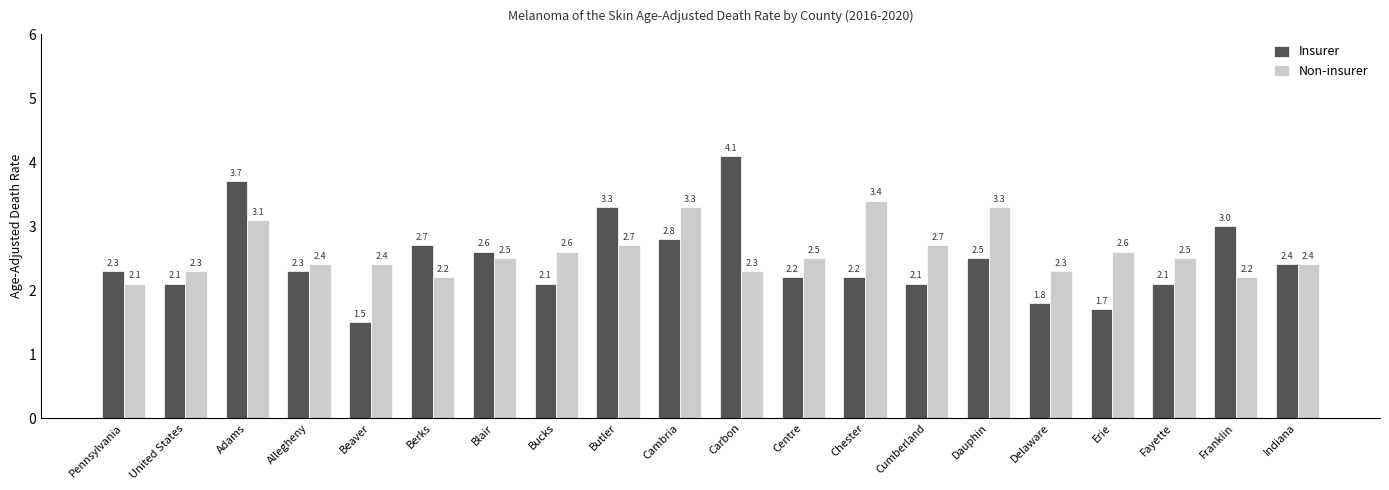

Are the bars grouped side by side (vs. stacked)?

Yes